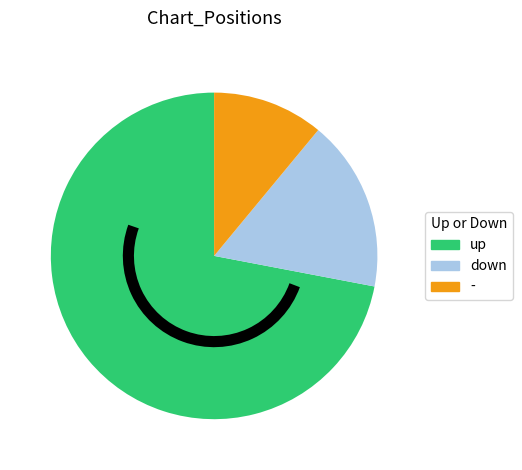

The - slice represents 2% of the pie. True or false?

False